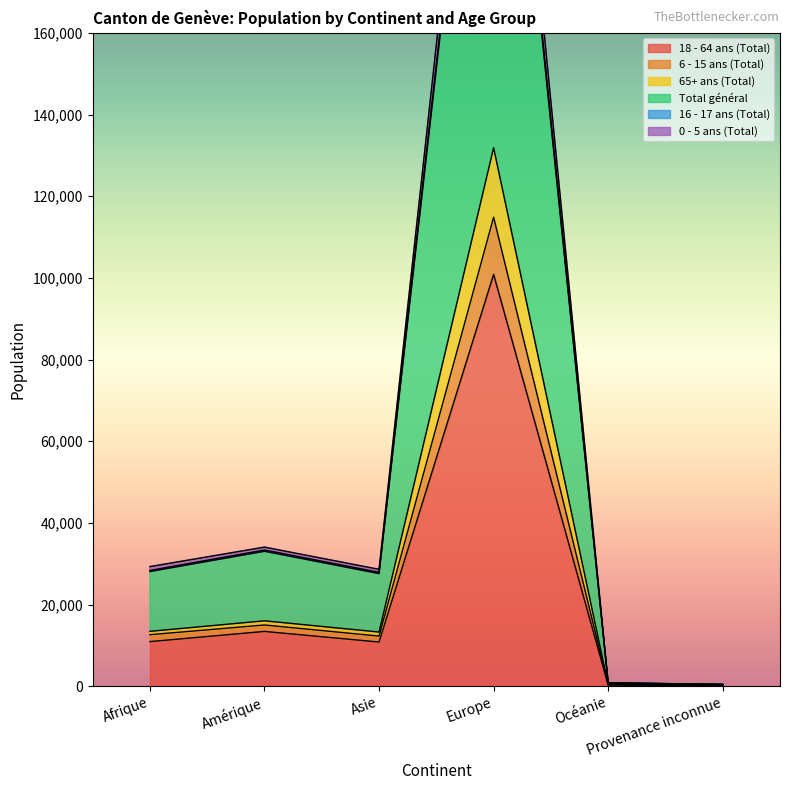

Where does the Total général series first go above 28330?

Amérique